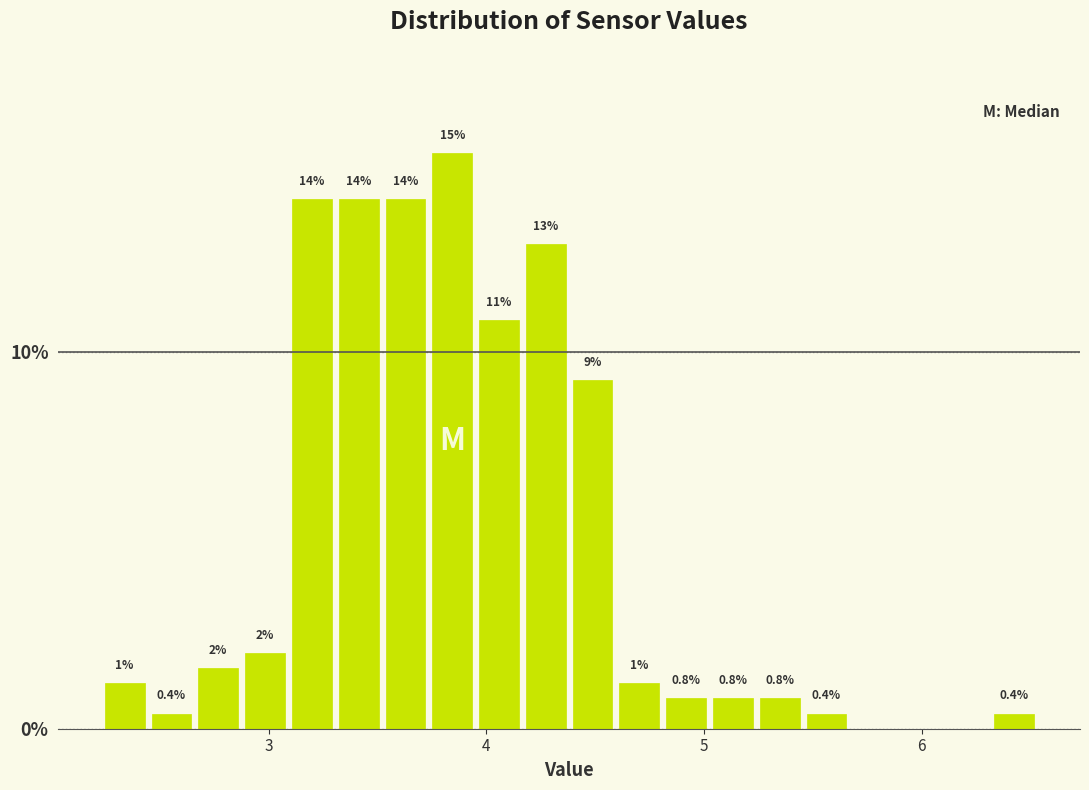

Around what value on the x-axis is the tallest bar? Give the approximate position of its centre, as read against the axis.

3.8